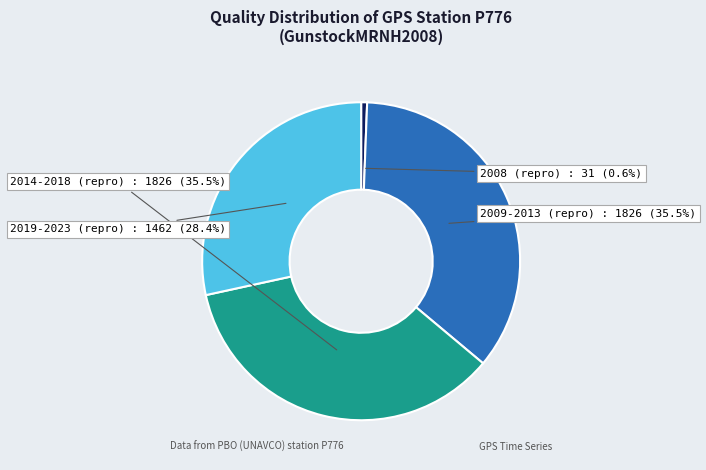

How many segments does this pie chart have?

4